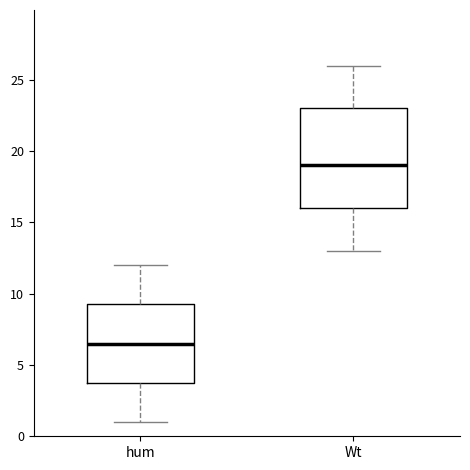

Where is the lower edge of the box for Wt on the y-axis? The values are not printed on the chart, so give them approximately, as read against the axis.

16.0